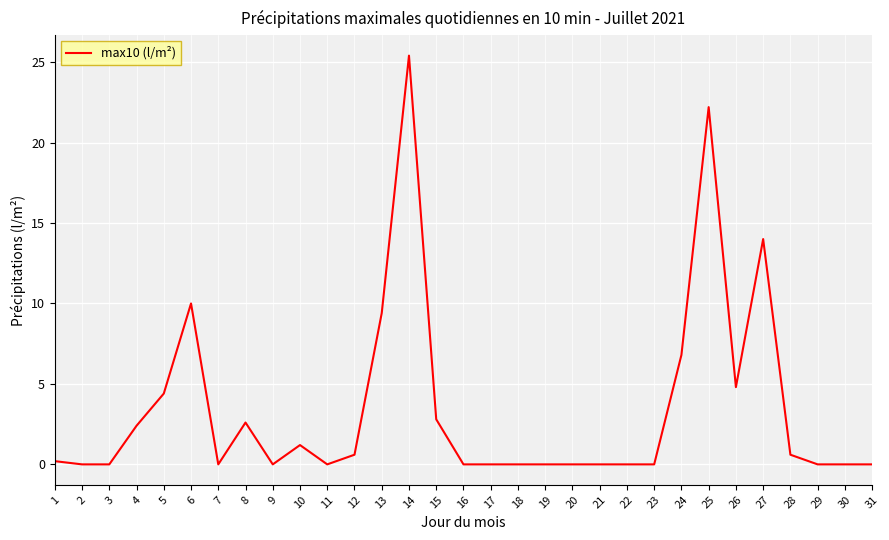

What is the difference between the maximum and minimum values?

25.4